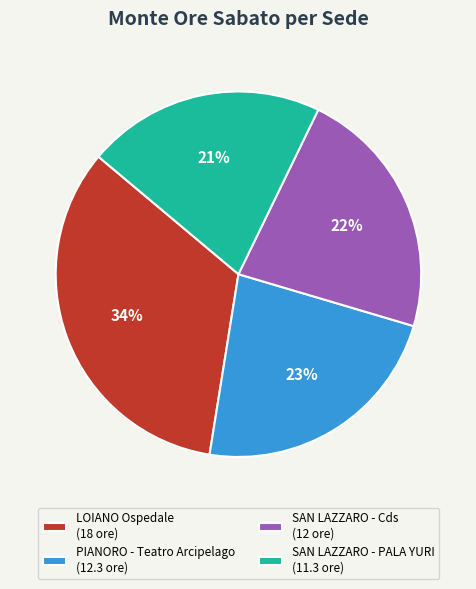

To the nearest percent, what is the difference between the SAN LAZZARO - Cds (12 ore) and PIANORO - Teatro Arcipelago (12.3 ore) slice percentages?

1%